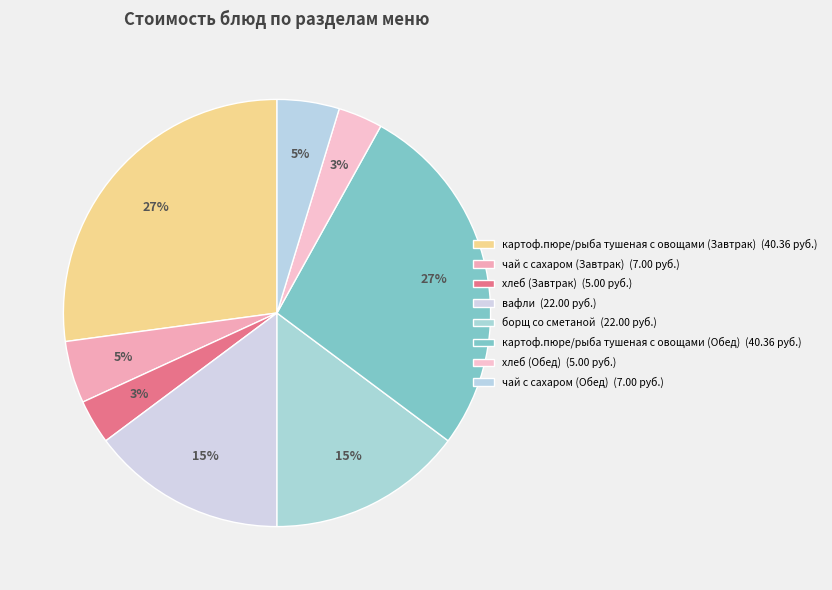

Which slice is the smallest?

хлеб (Завтрак)